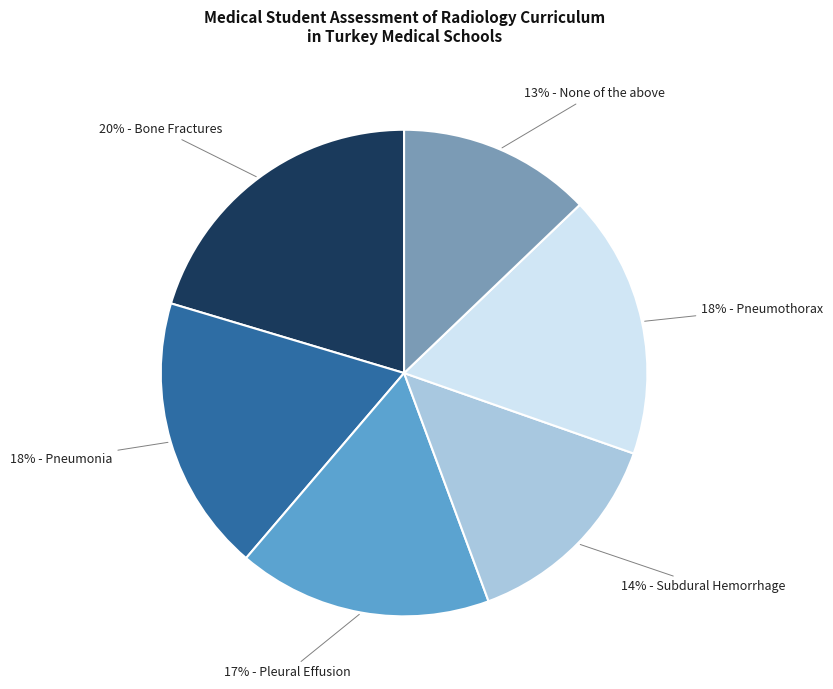

Does any single category account for the majority?

No